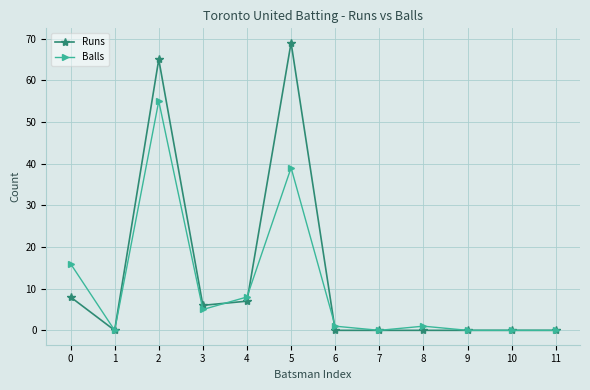

Which series has the largest range (max minus min)?

Runs